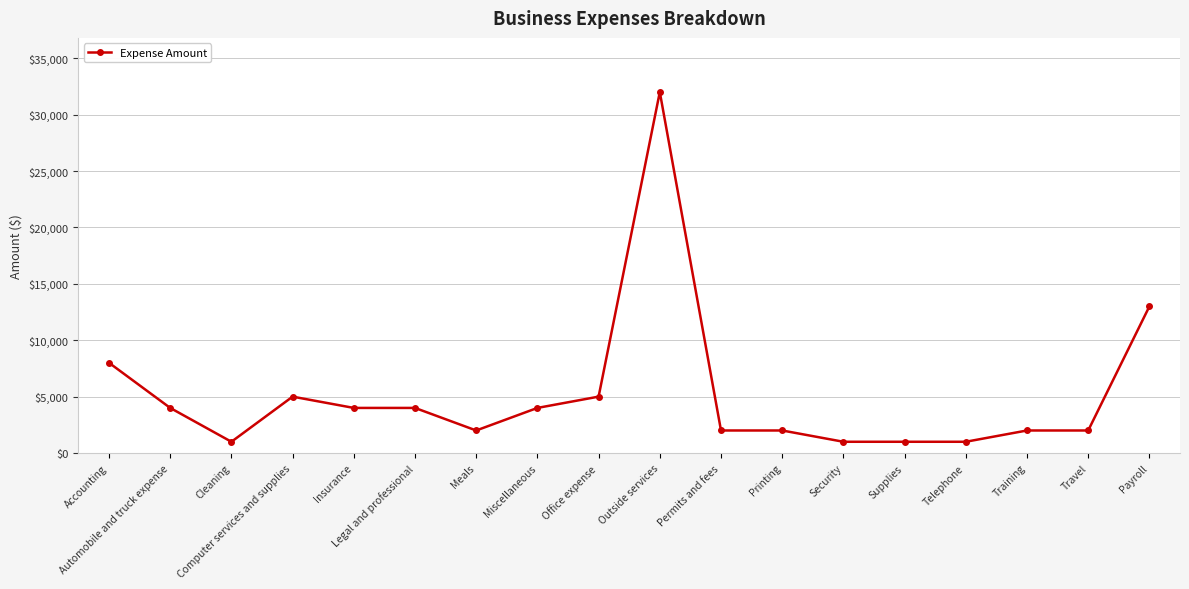

Read the value at Training, to the nearest 100.

2000